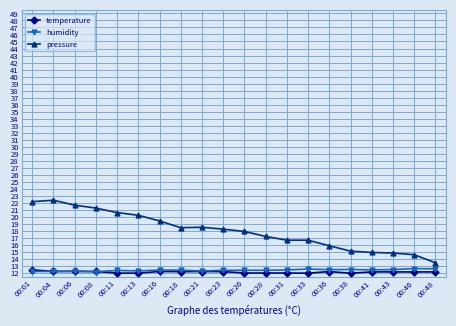

Does the chart display data point markers on the line(s)?

Yes